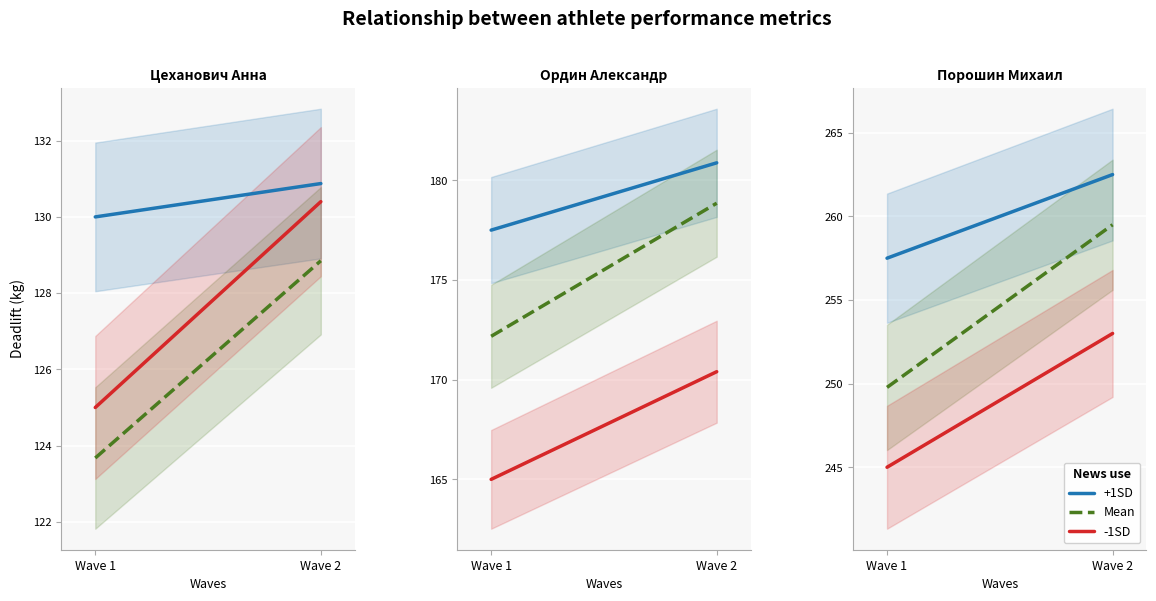

At how many categories does at least one series exceed 262?

1